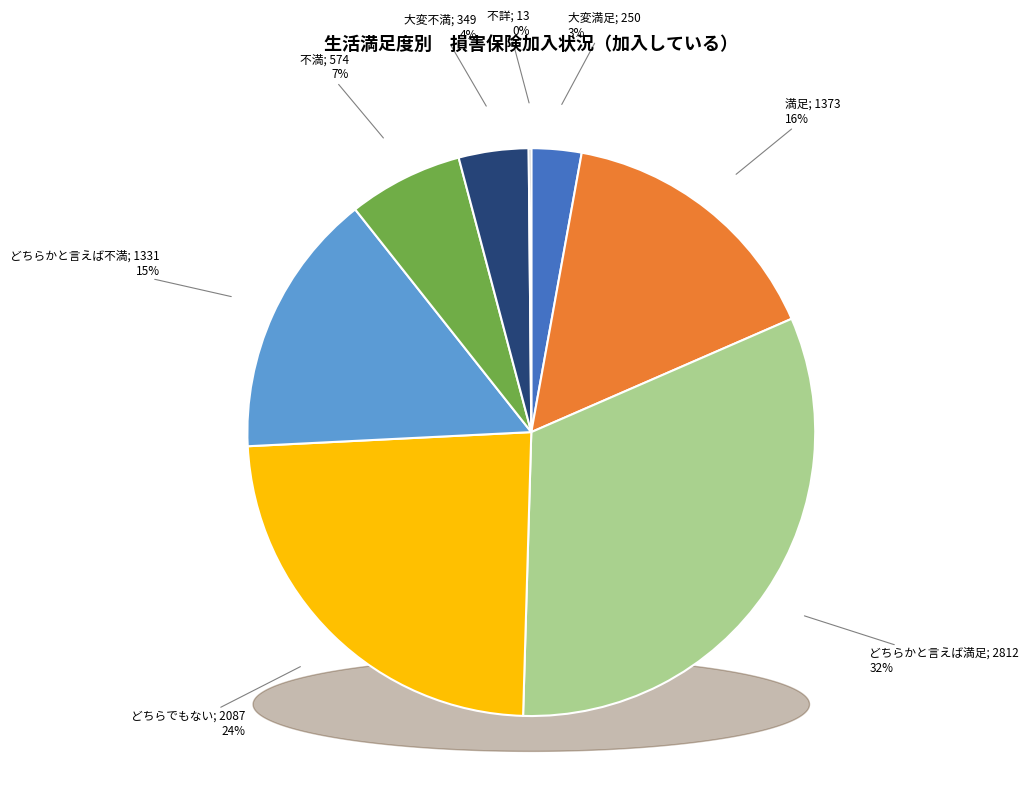

The 不満 slice represents 7% of the pie. True or false?

True